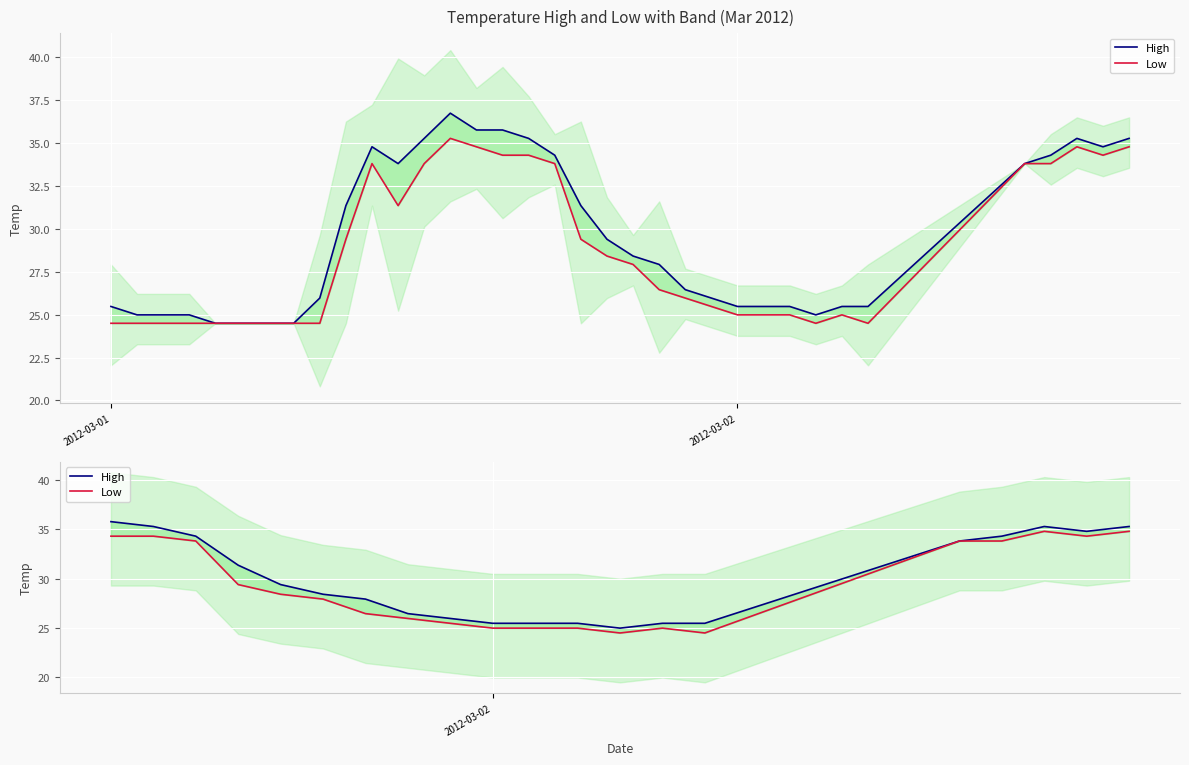

True or false: Low and High cross at least once.

False